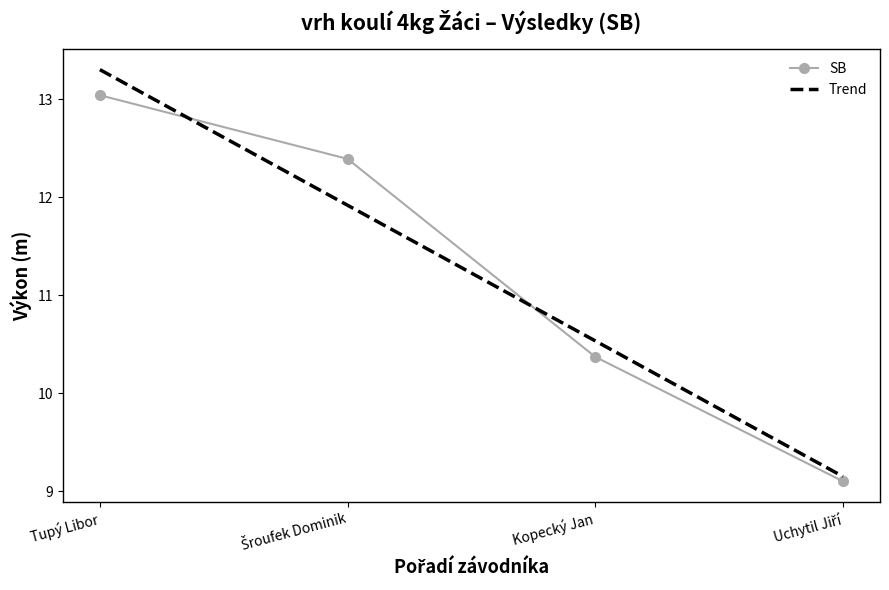

Which category has the lowest value across all series?

Uchytil Jiří